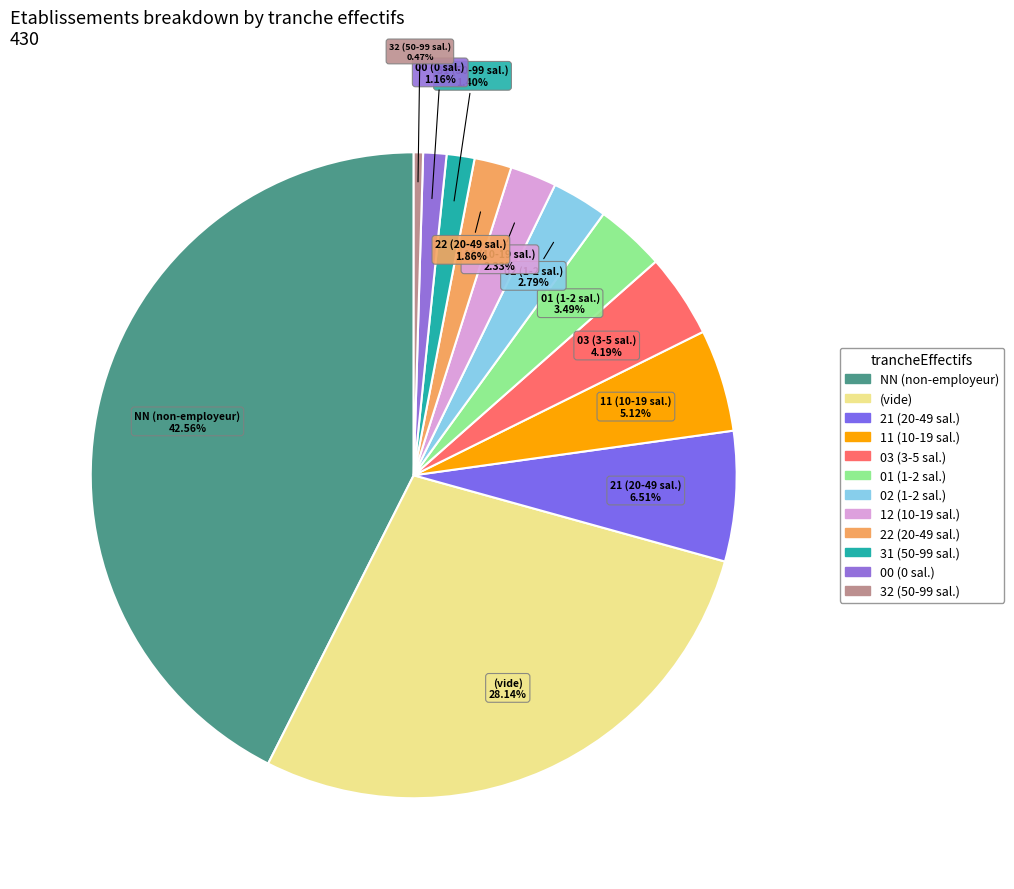

Is there a majority slice in this chart?

No